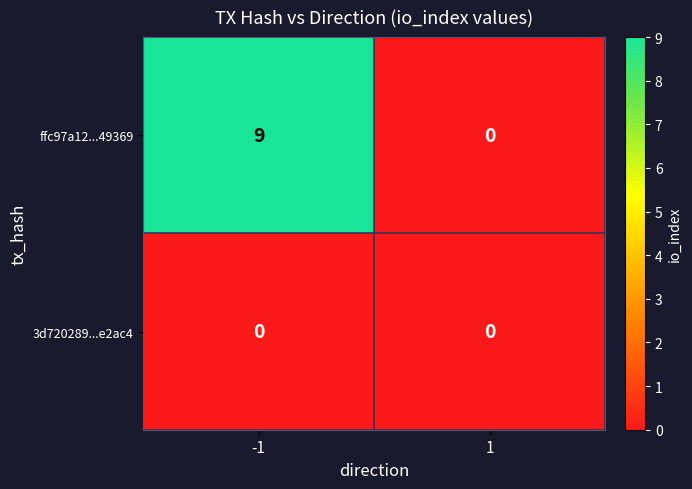

What is the maximum value for ffc97a12...49369?

9